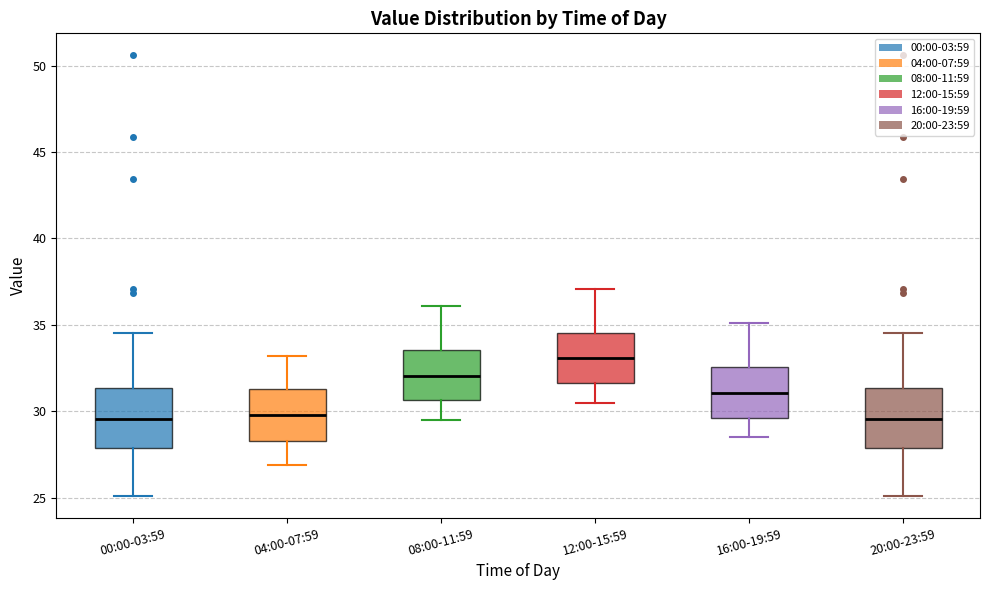

Reading left to right, transcribe this box plot: for each box, give where its median line is, the range the box spans, and where its two whiskers end, as read against the y-axis. The values are not printed on the chart, so give them approximately, as read against the axis.

00:00-03:59: median 29.5, box 28.0 to 31.5, whiskers 25.0 to 34.5
04:00-07:59: median 30.0, box 28.5 to 31.5, whiskers 27.0 to 33.0
08:00-11:59: median 32.0, box 30.5 to 33.5, whiskers 29.5 to 36.0
12:00-15:59: median 33.0, box 31.5 to 34.5, whiskers 30.5 to 37.0
16:00-19:59: median 31.0, box 29.5 to 32.5, whiskers 28.5 to 35.0
20:00-23:59: median 29.5, box 28.0 to 31.5, whiskers 25.0 to 34.5